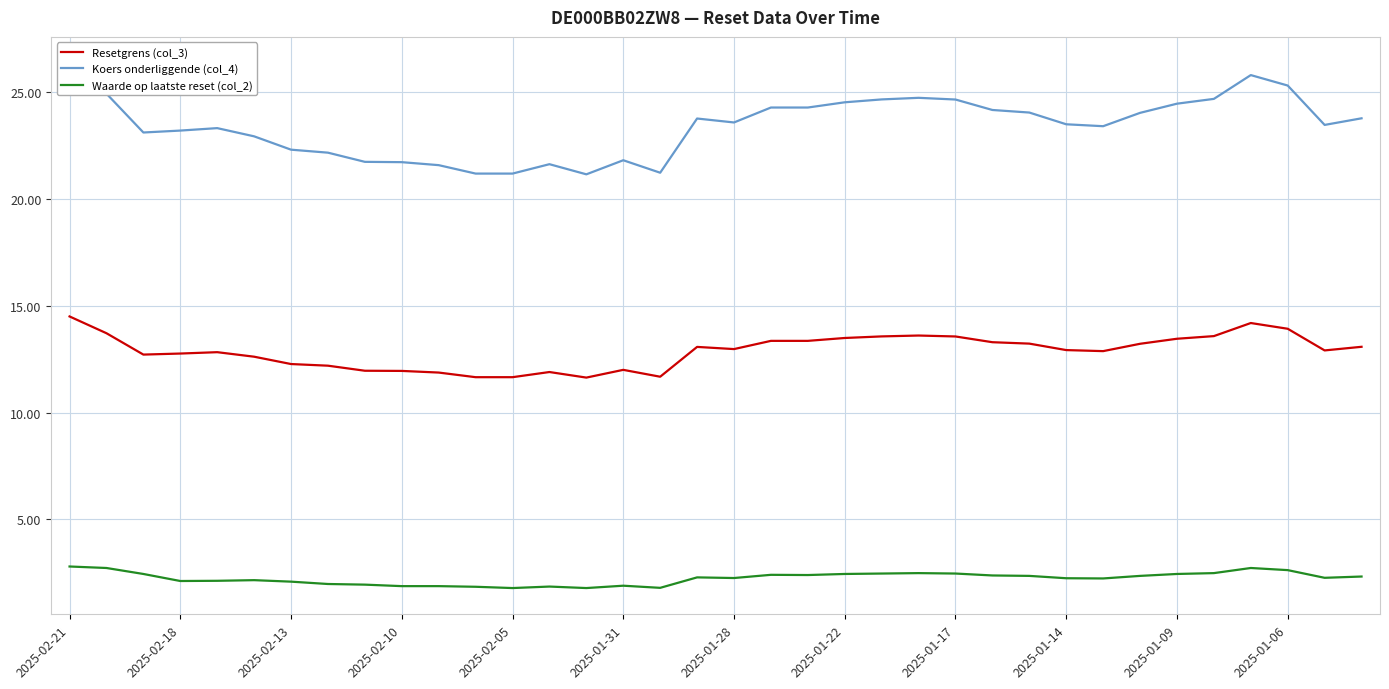

The Waarde op laatste reset (col_2) series shows 2.2 at 2025-01-28. True or false?

True